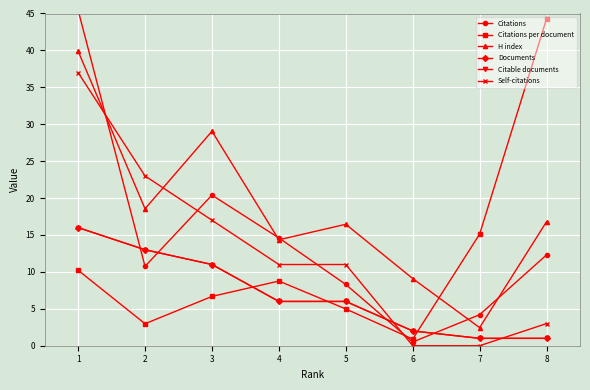

Does the chart have visible grid lines?

Yes